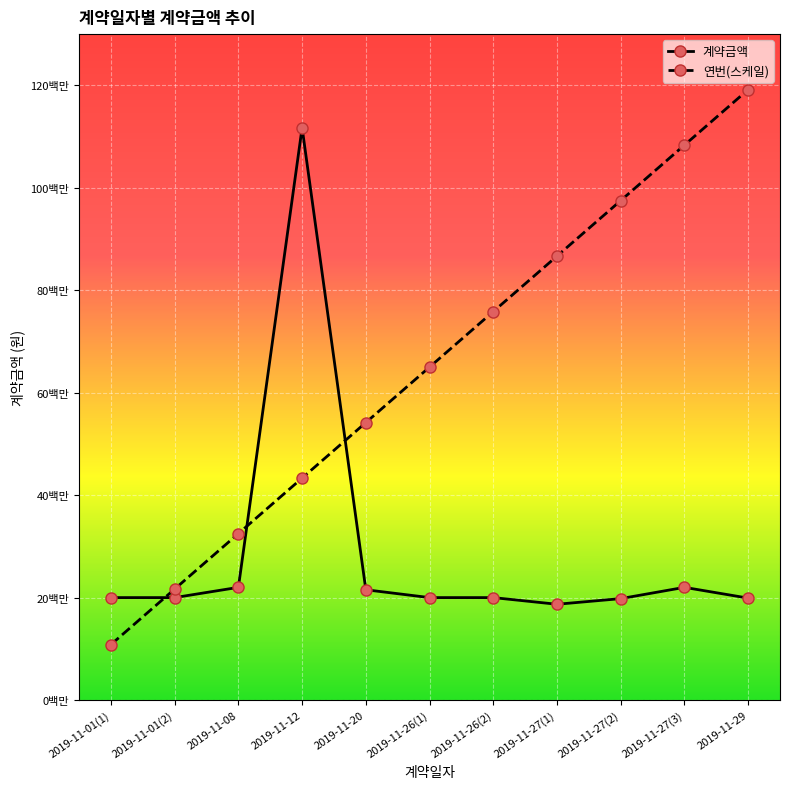

At which label does 연번(스케일) reach its minimum?

2019-11-01(1)